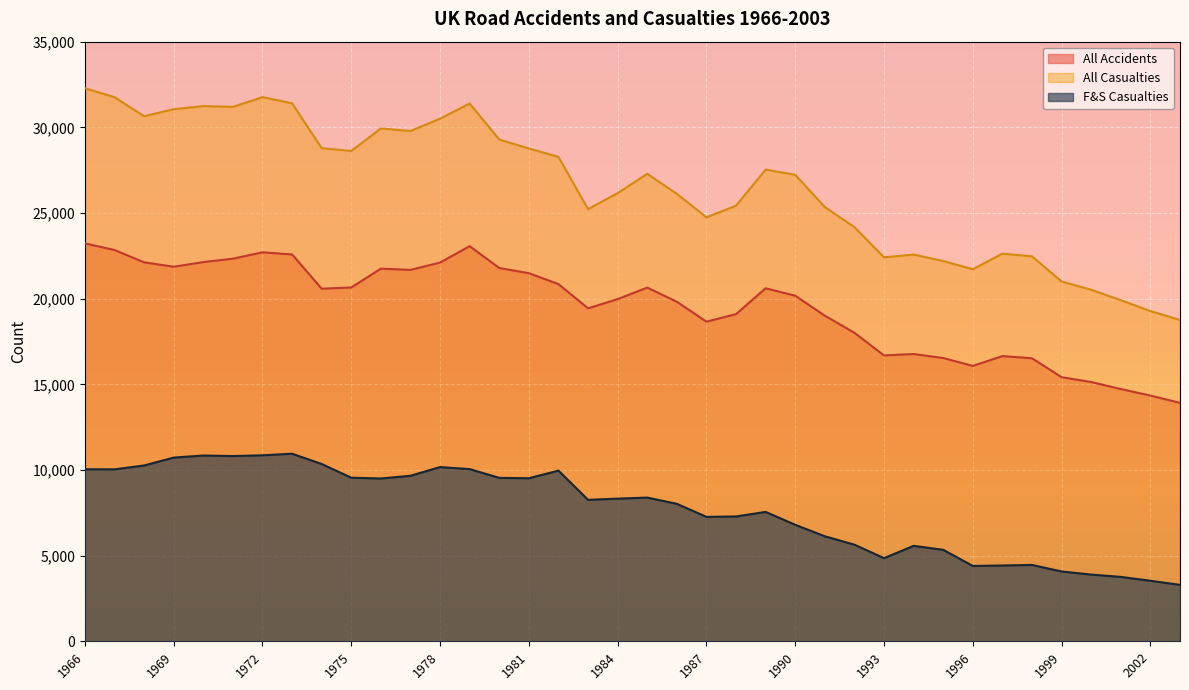

True or false: F&S Casualties and All Accidents intersect in this chart.

False